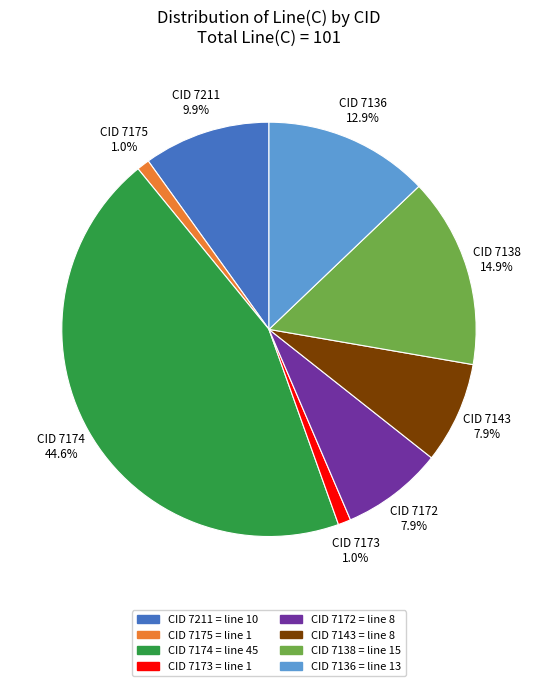

What is the largest slice in the pie chart?

CID 7174